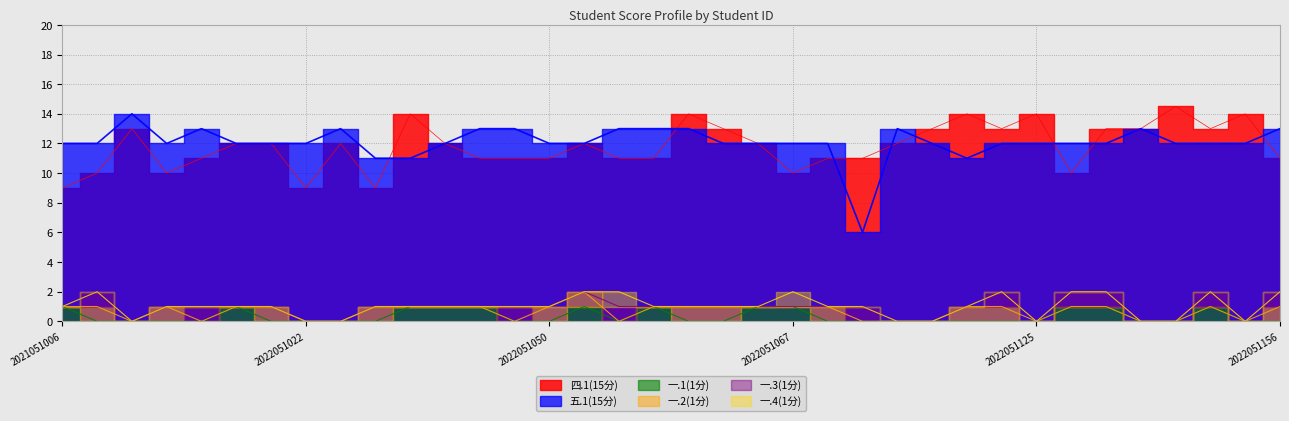

Which series has the largest total across all categories?

五.1(15分)